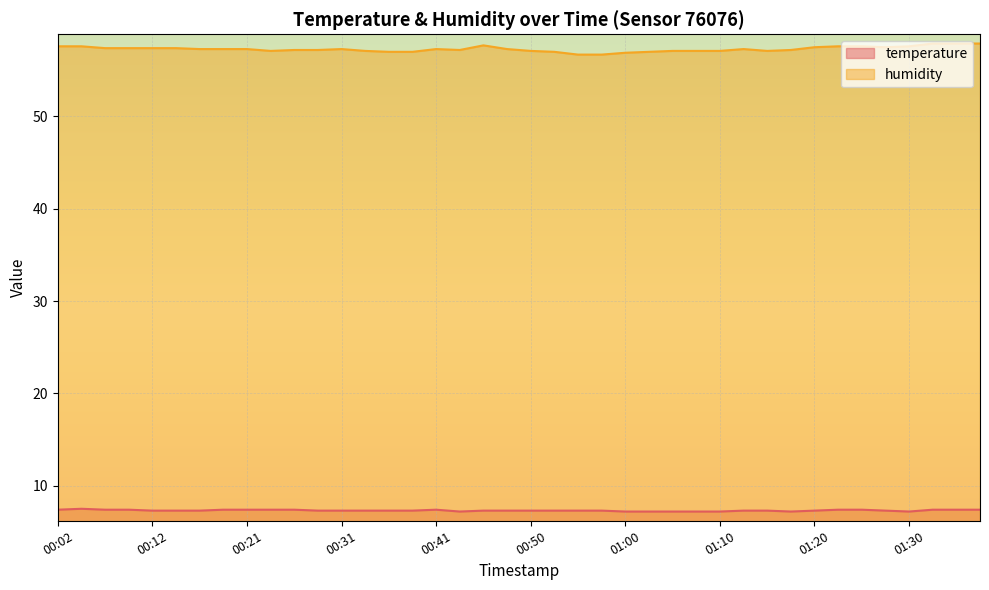

Is the value of temperature at 00:53 greater than the value of humidity at 00:46?

No